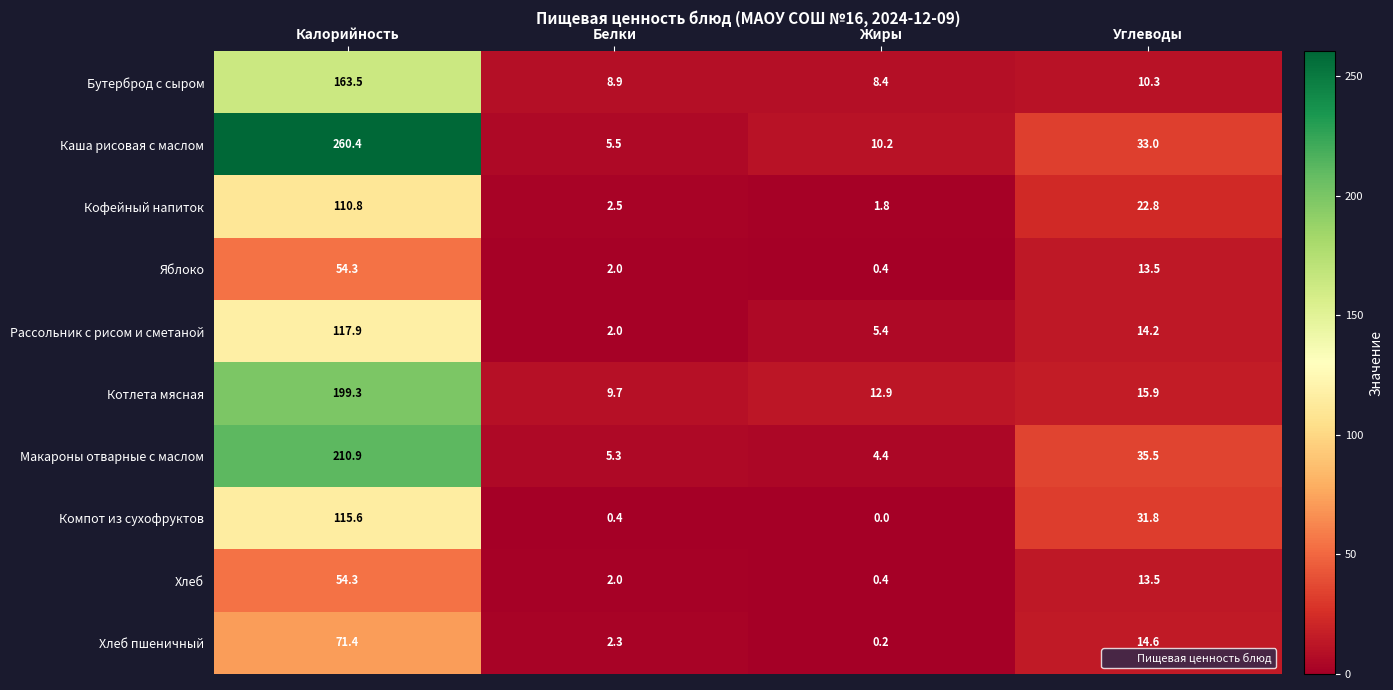

List the labels in order of Рассольник с рисом и сметаной value, smallest first.

Белки, Жиры, Углеводы, Калорийность